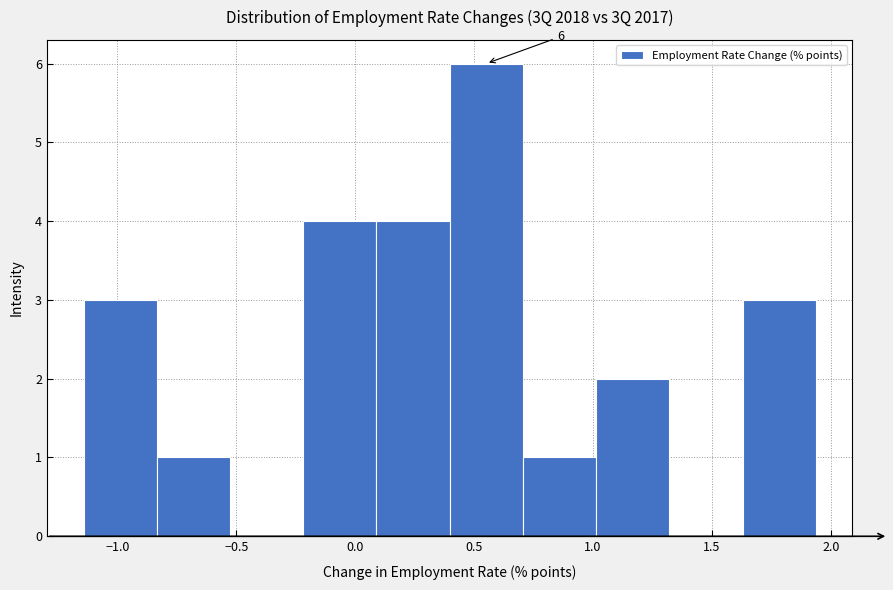

Over which range of the x-axis is the bar tallest?

0.40 to 0.70